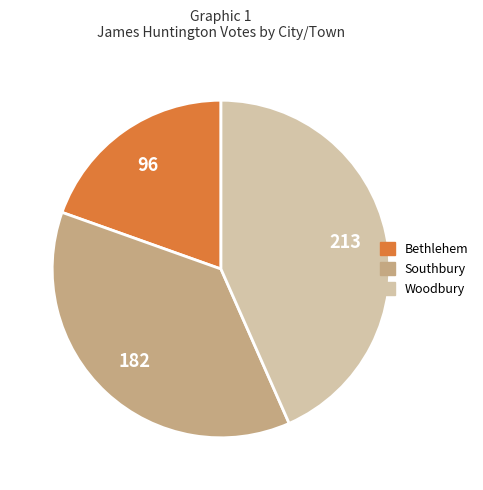

How many segments does this pie chart have?

3